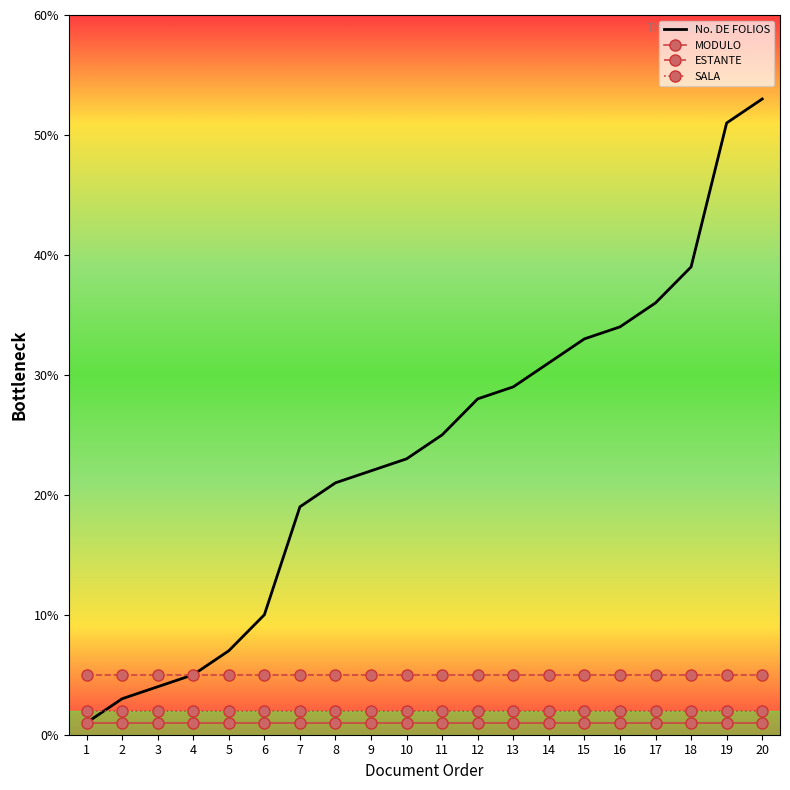

The SALA series shows 2 at 6. True or false?

True